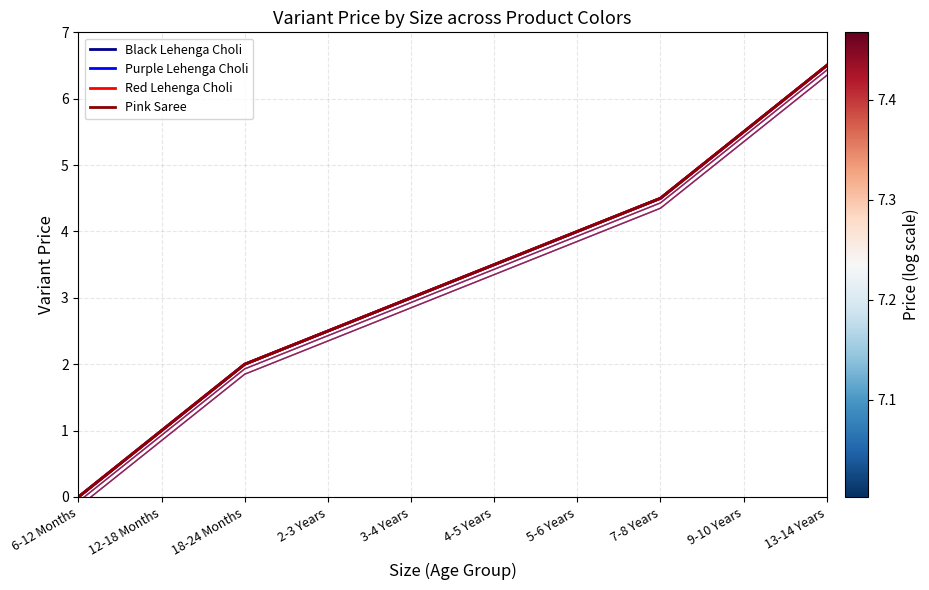

Between 2-3 Years and 3-4 Years, which is larger?

3-4 Years